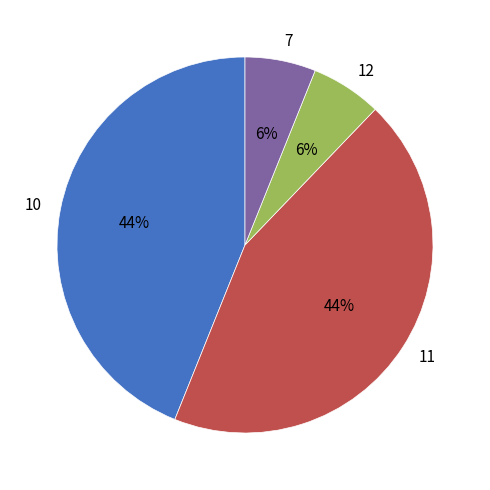

How many slices are in this pie chart?

4